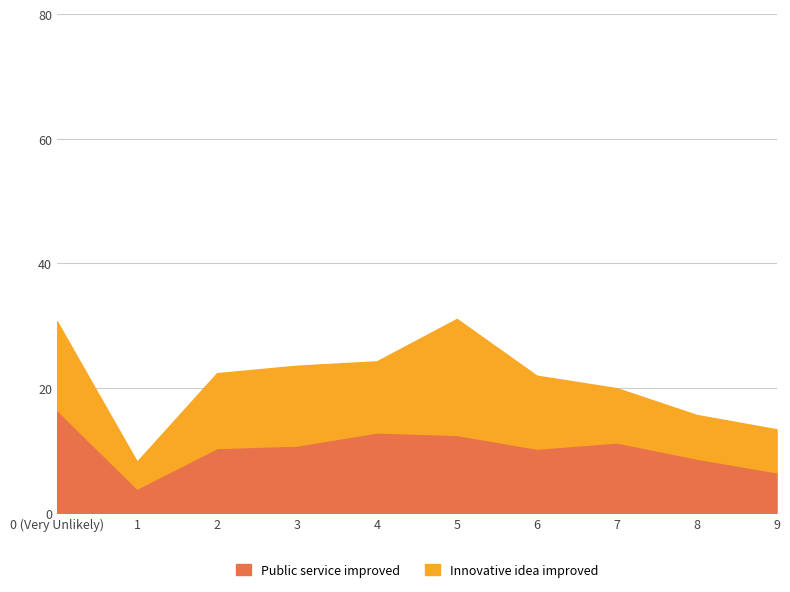

What is the average value?

10.4